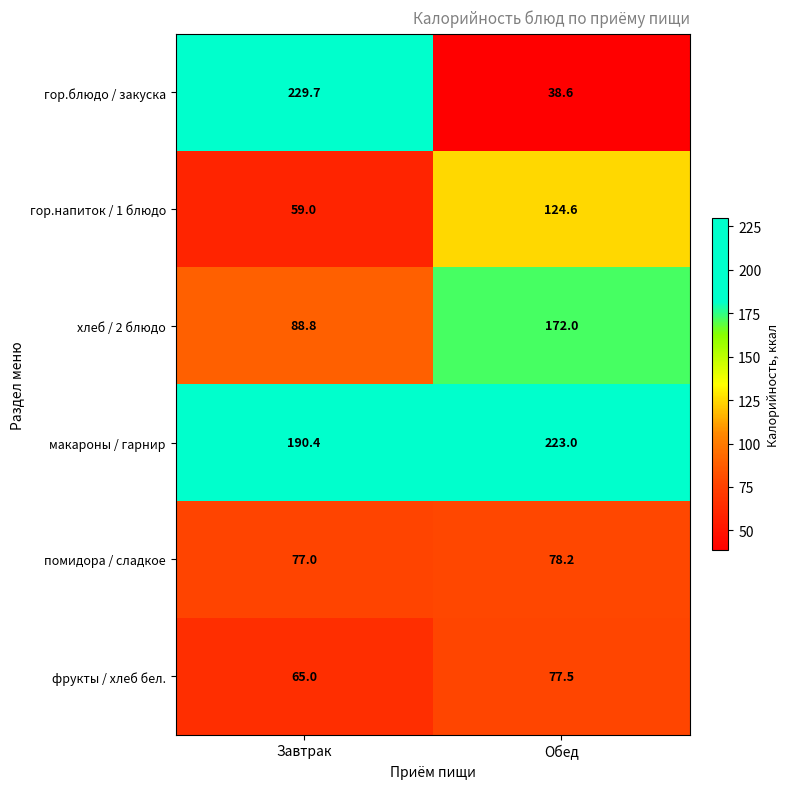

Where does the фрукты / хлеб бел. series first go above 77?

Обед